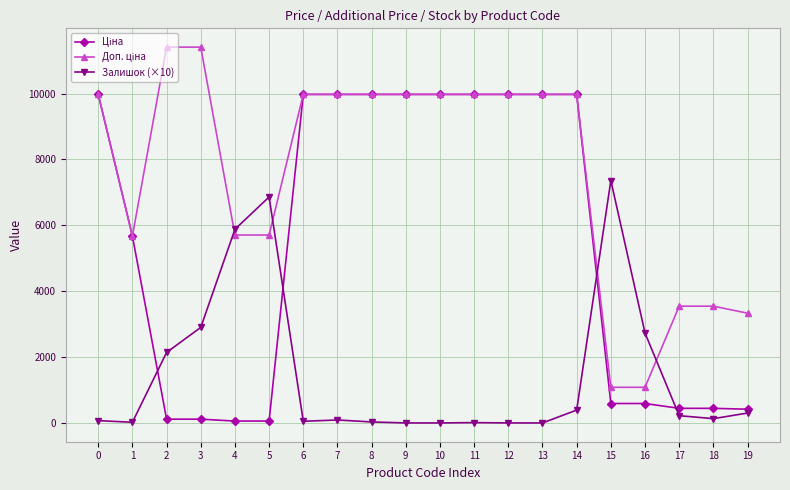

What is the maximum value shown in the chart?

11410.0